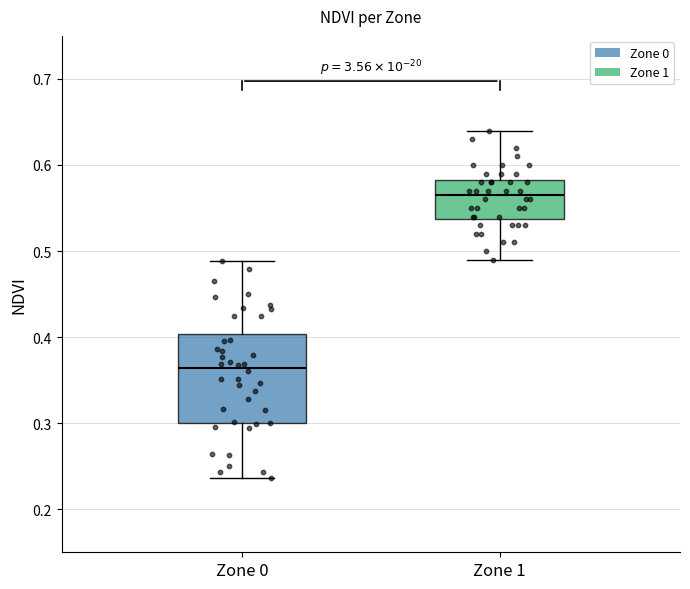

Reading left to right, read every box against the y-axis: the position of its median line, the range the box covers, and the ends of its whiskers. The values are not printed on the chart, so give them approximately, as read against the axis.

Zone 0: median 0.36, box 0.30 to 0.40, whiskers 0.24 to 0.49
Zone 1: median 0.57, box 0.54 to 0.58, whiskers 0.49 to 0.64